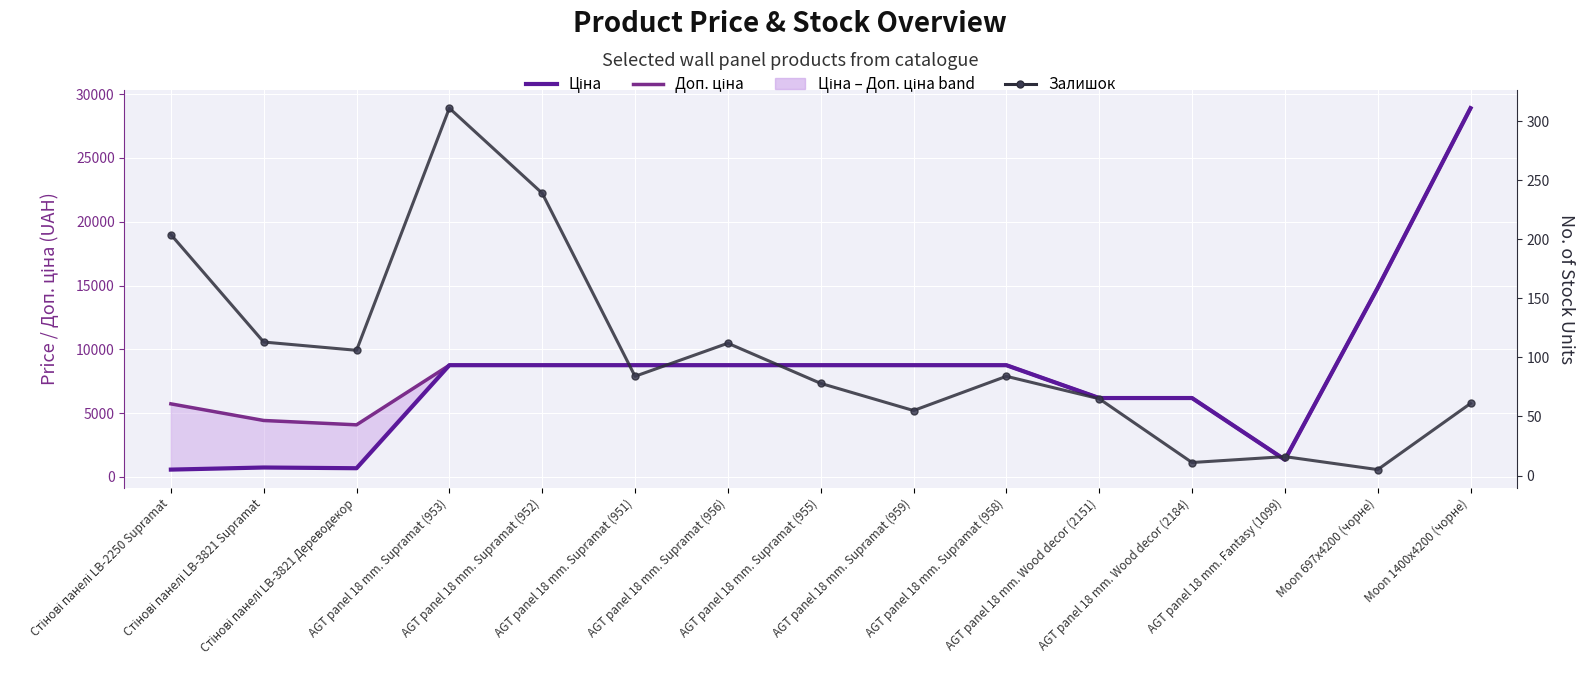

Between AGT panel 18 mm. Supramat (956) and AGT panel 18 mm. Supramat (955), which series saw the biggest shift?

Залишок (stock)